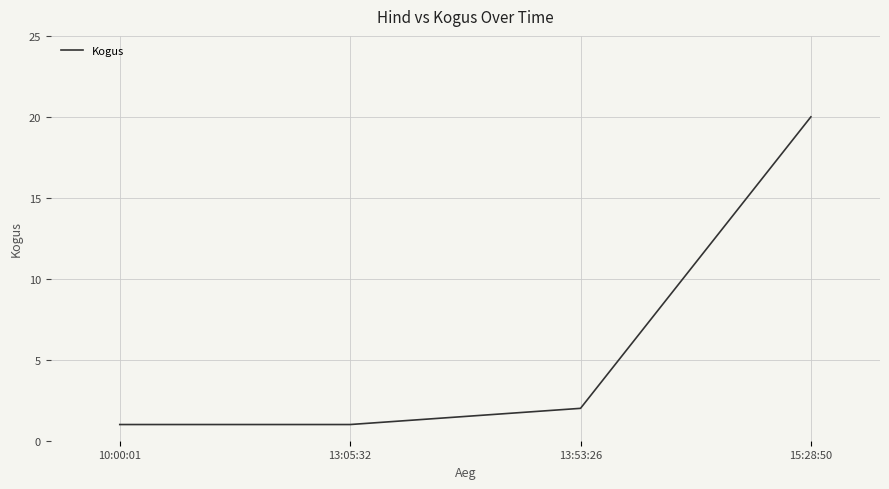

What is the change in value from 13:53:26 to 15:28:50?

+18